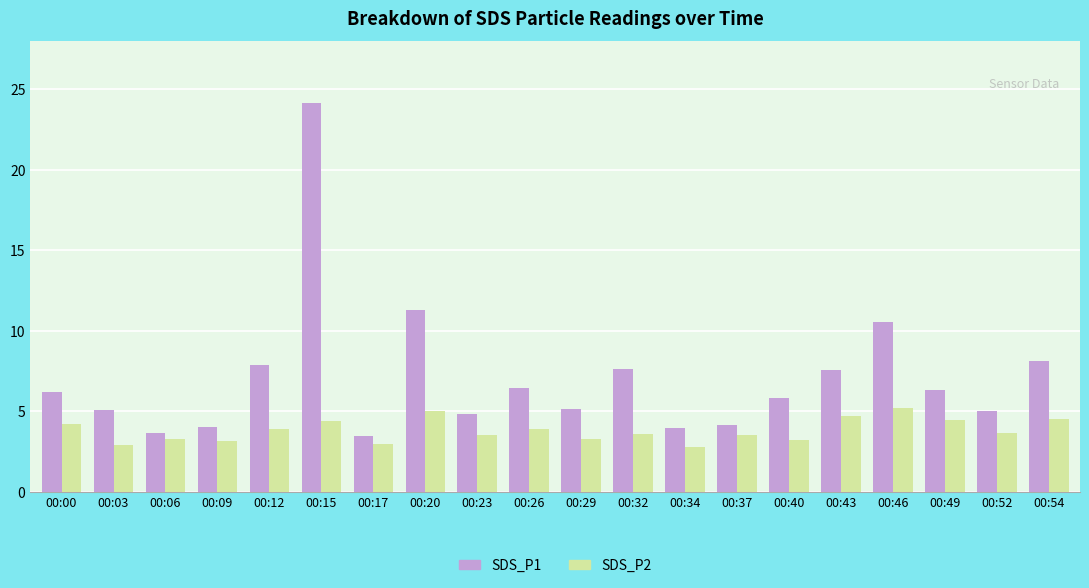

What is the total value across all series at 00:12?

11.8